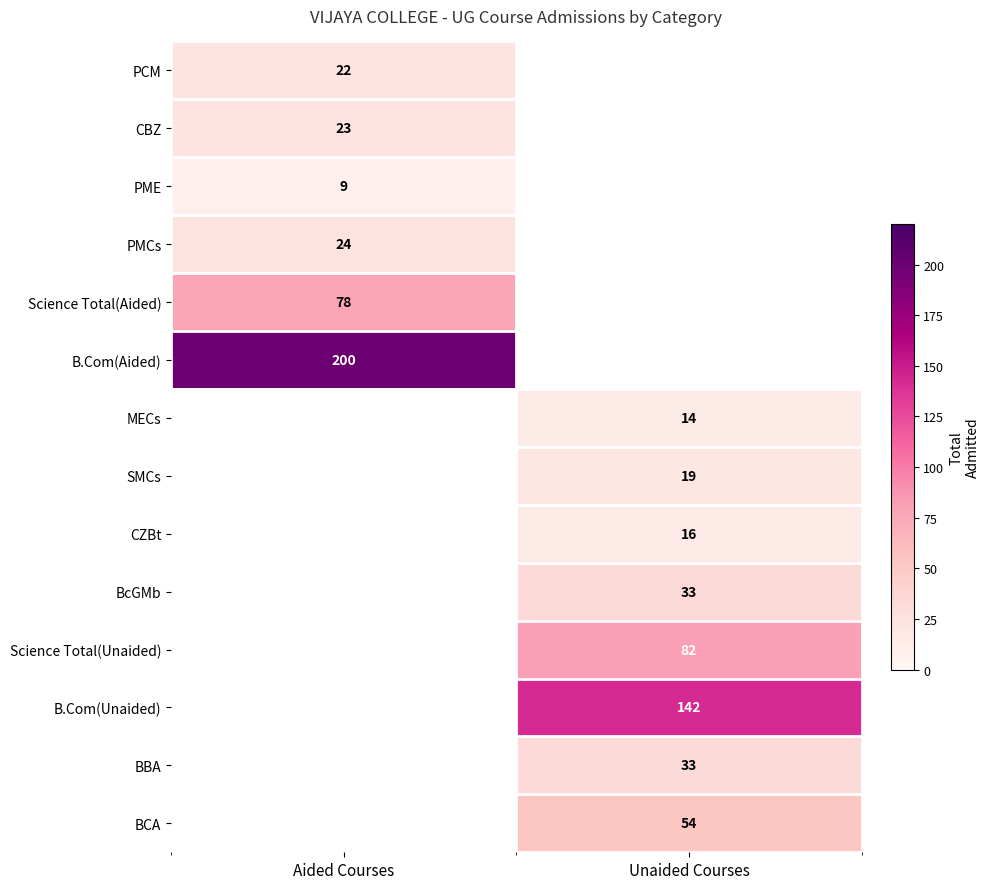

The BCA series shows 71 at Unaided Courses. True or false?

False